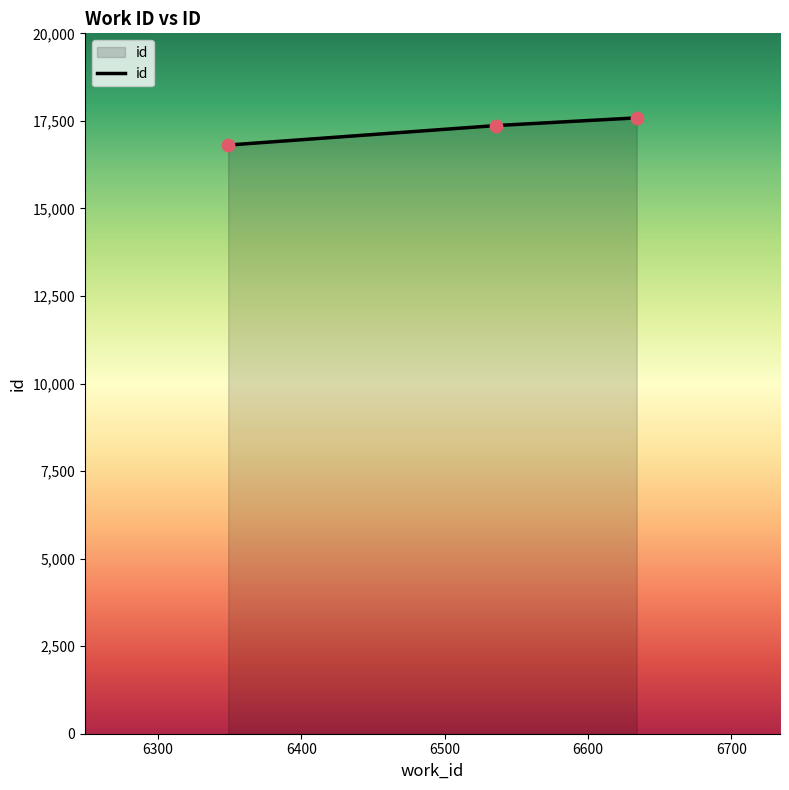

What is the smallest value displayed?

16810